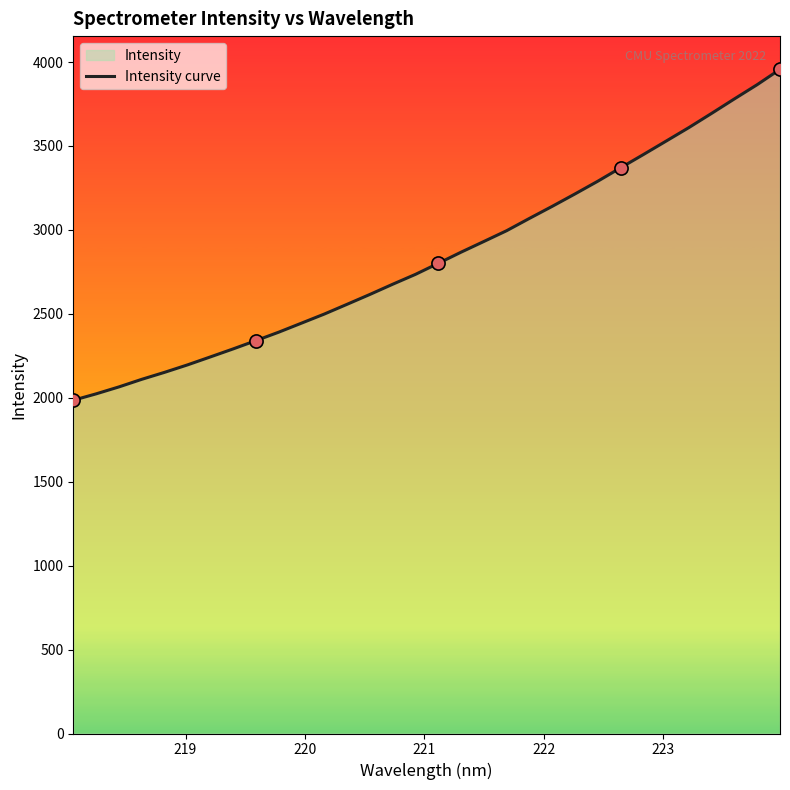

What is the difference between the maximum and minimum values?

1971.5